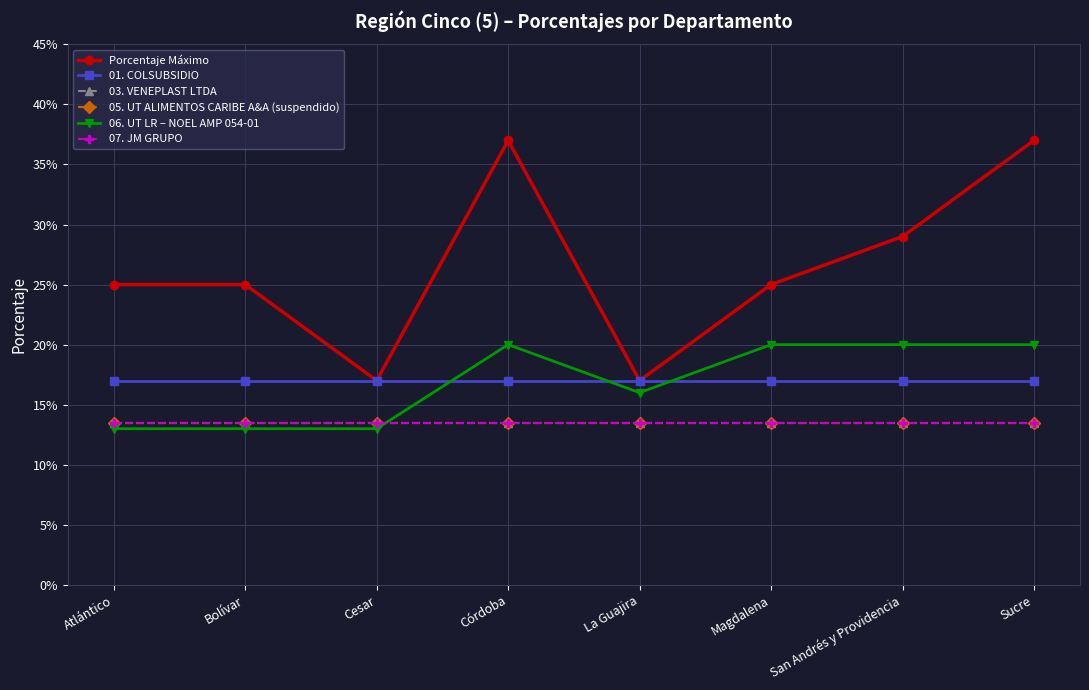

Is it true that 03. VENEPLAST LTDA equals 0.0 at Bolívar?

False